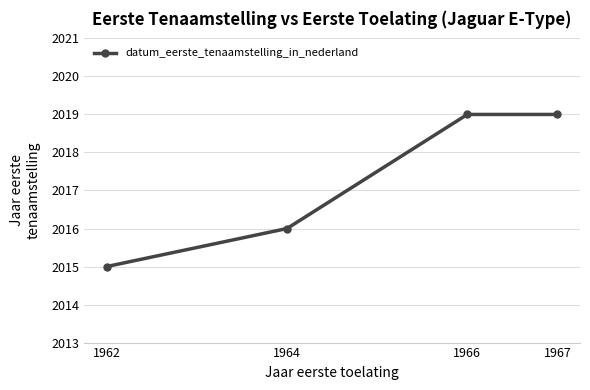

What is the minimum value shown in the chart?

2015